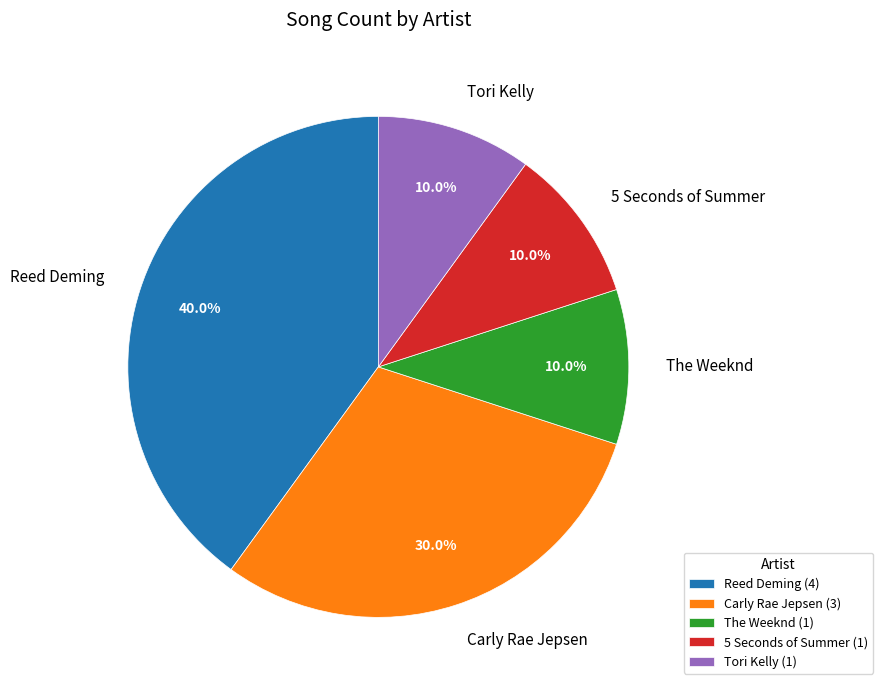

Is there any slice that represents more than half of the pie?

No